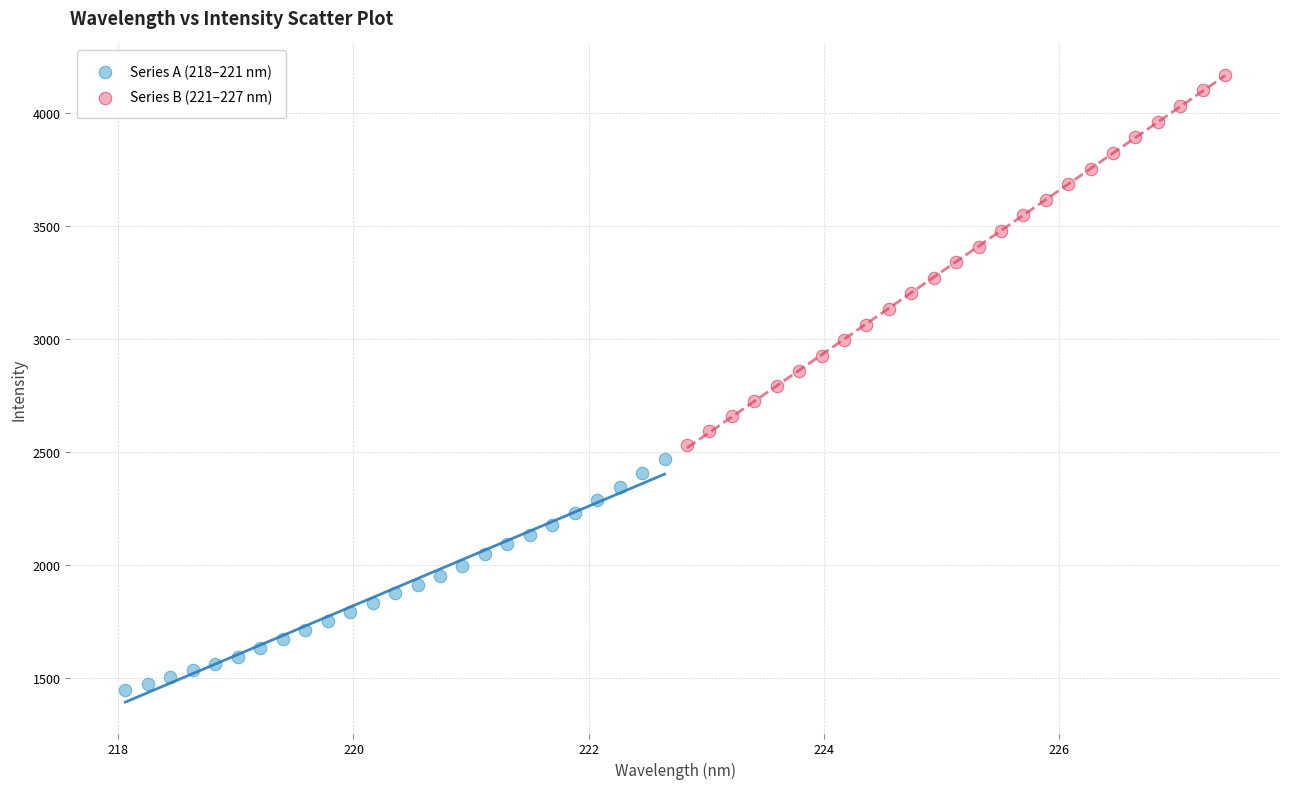

What are all the series names shown in the legend?

Series A (218–221 nm), Series B (221–227 nm)